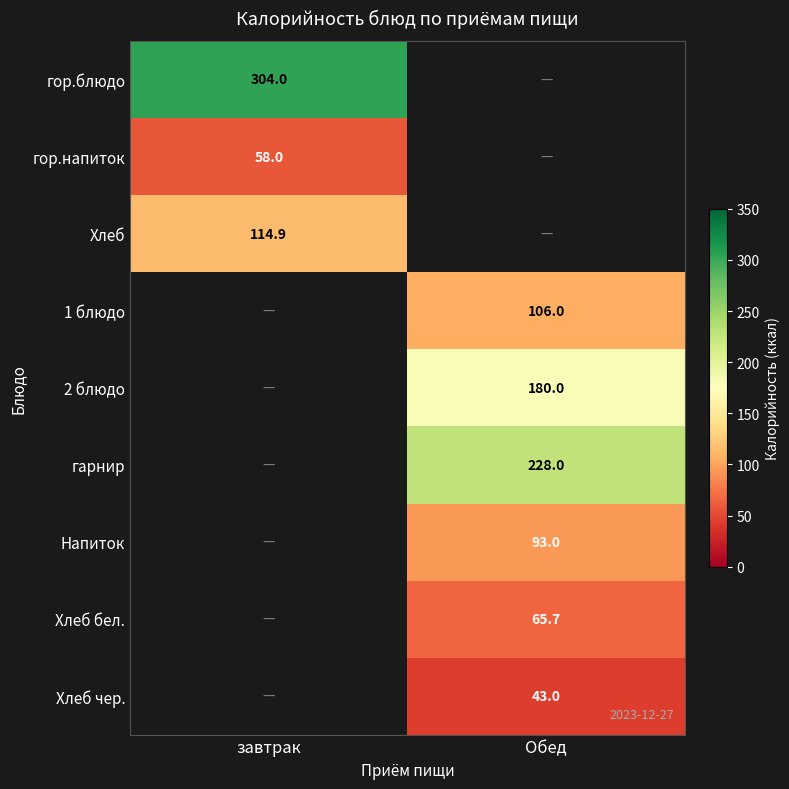

True or false: гарнир has a value of 228.0 at Обед.

True